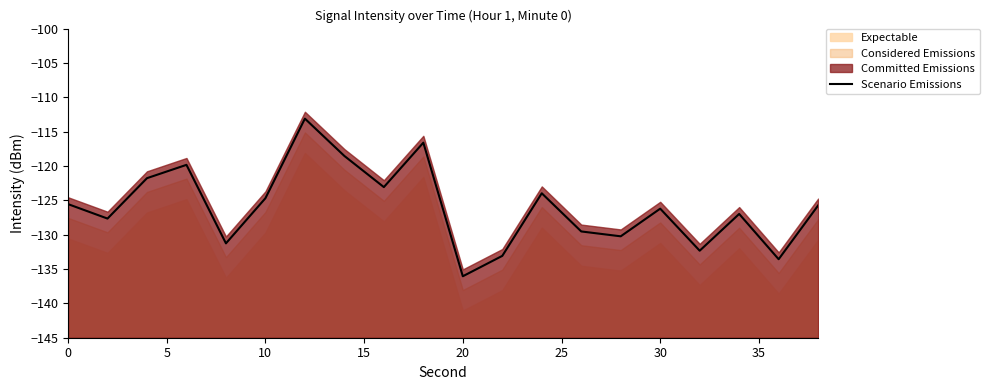

How many lines are shown in the chart?

1